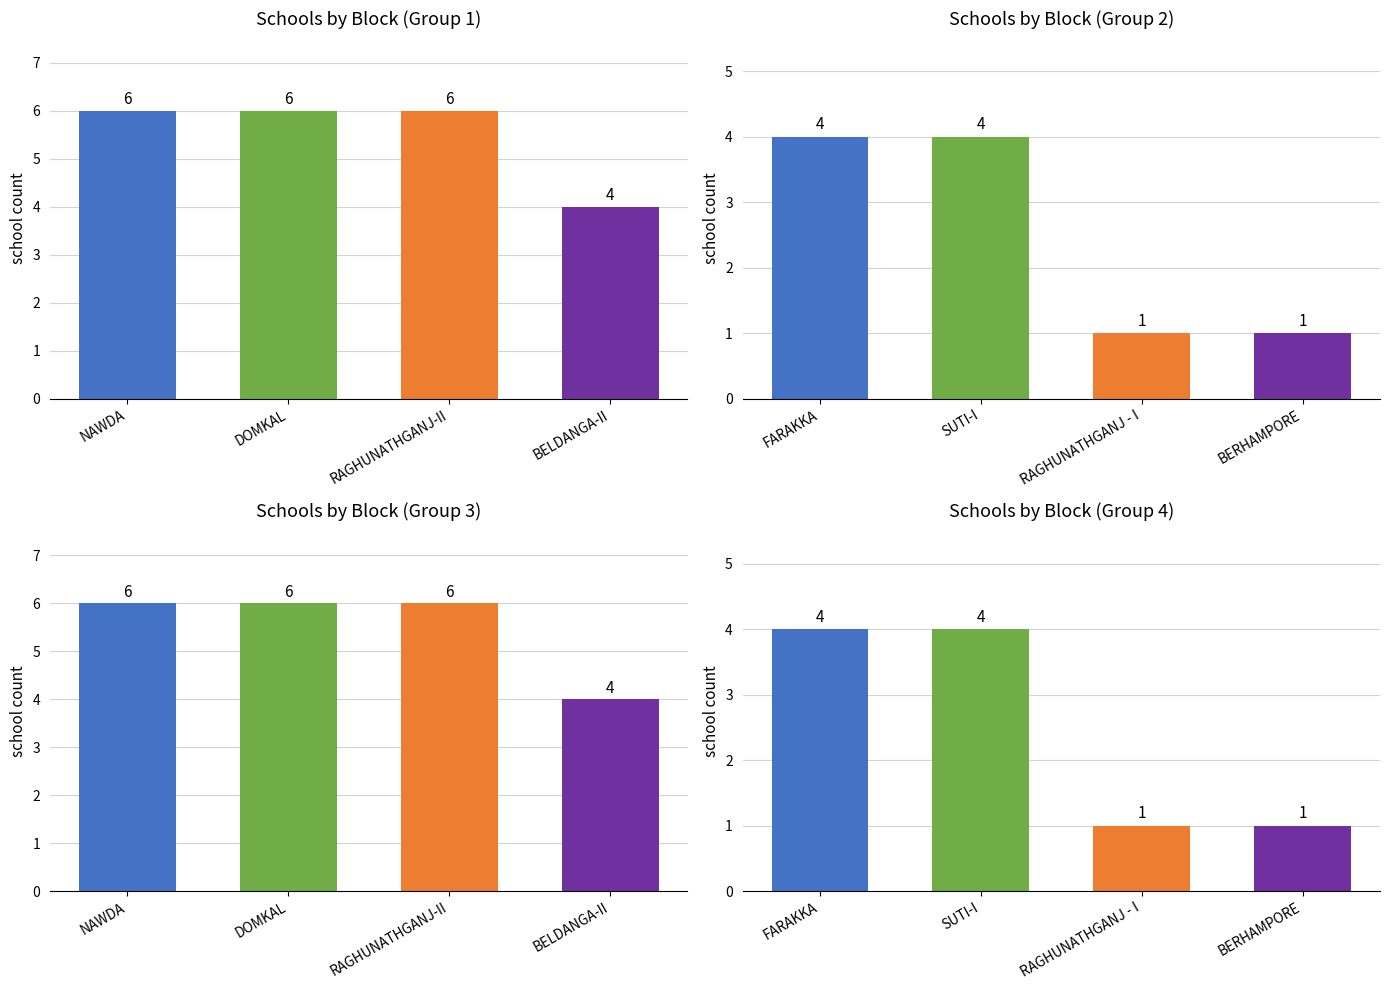

Rank the categories by value from highest to lowest.

FARAKKA, SUTI-I, RAGHUNATHGANJ - I, BERHAMPORE